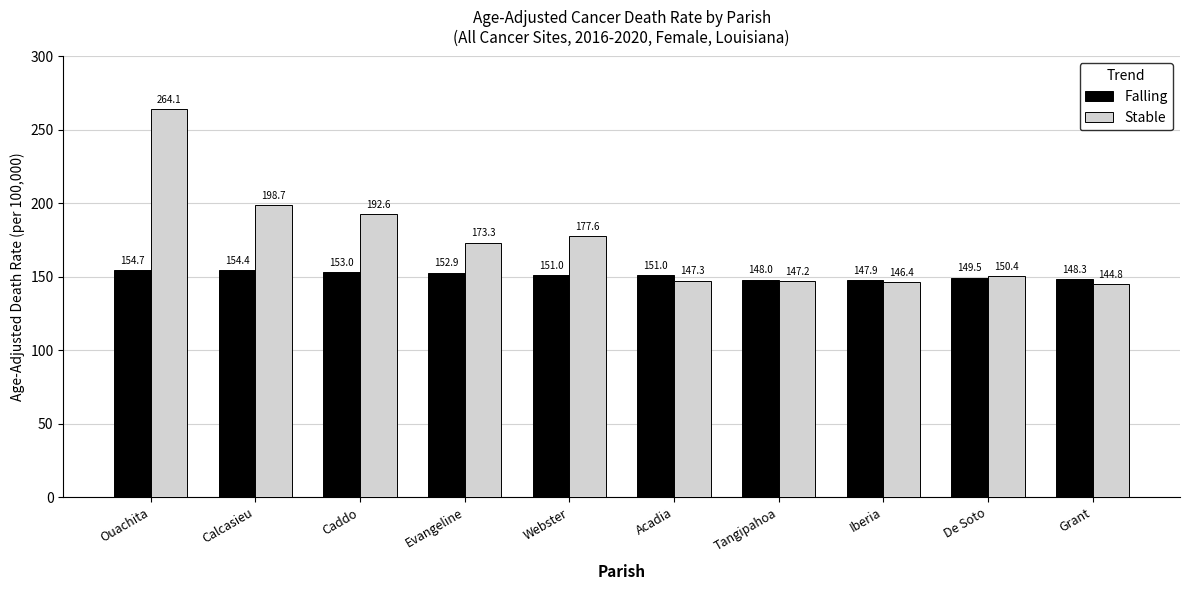

Which series has the largest total across all categories?

Stable